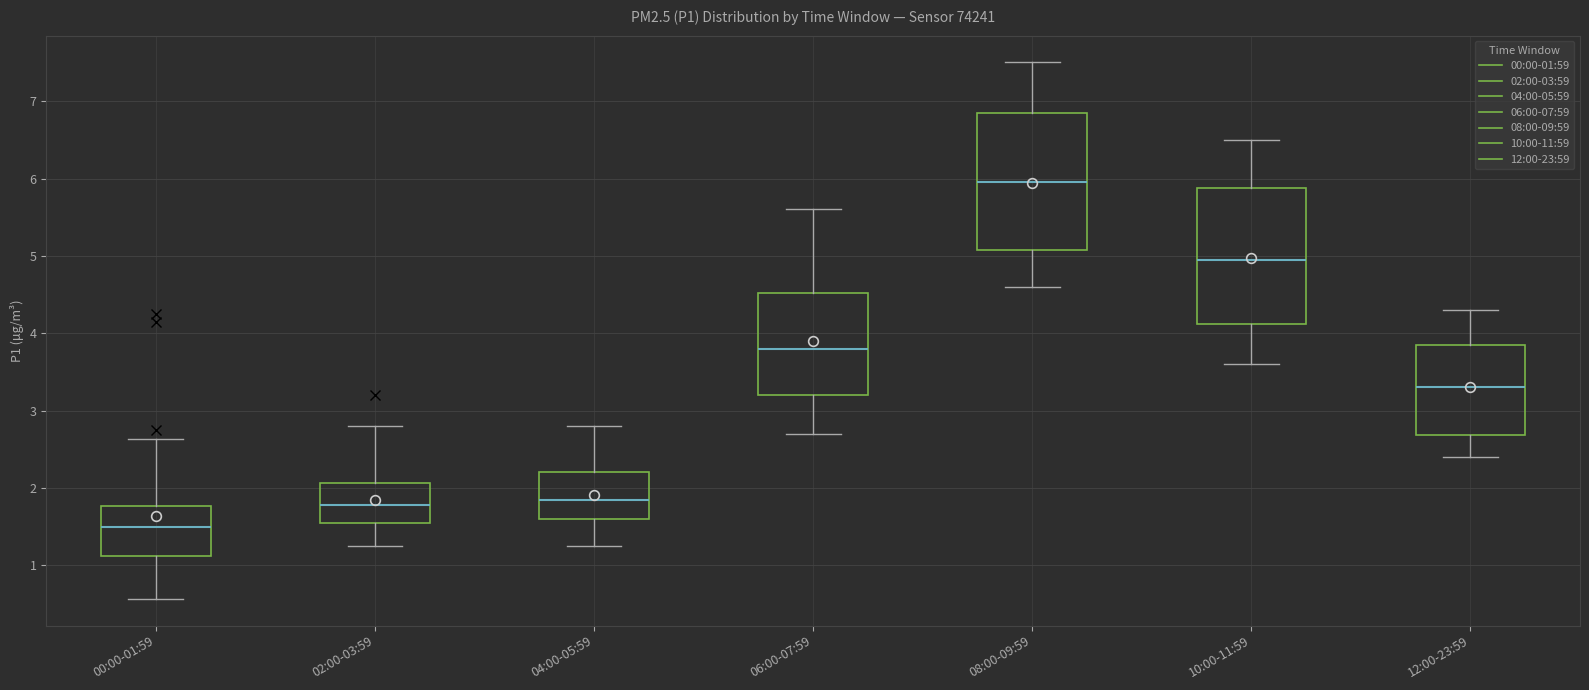

Reading left to right, transcribe this box plot: for each box, give where its median line is, the range the box spans, and where its two whiskers end, as read against the y-axis. The values are not printed on the chart, so give them approximately, as read against the axis.

00:00-01:59: median 1.5, box 1.1 to 1.8, whiskers 0.6 to 2.6
02:00-03:59: median 1.8, box 1.6 to 2.1, whiskers 1.3 to 2.8
04:00-05:59: median 1.9, box 1.6 to 2.2, whiskers 1.3 to 2.8
06:00-07:59: median 3.8, box 3.2 to 4.5, whiskers 2.7 to 5.6
08:00-09:59: median 6.0, box 5.1 to 6.9, whiskers 4.6 to 7.5
10:00-11:59: median 5.0, box 4.1 to 5.9, whiskers 3.6 to 6.5
12:00-23:59: median 3.3, box 2.7 to 3.9, whiskers 2.4 to 4.3